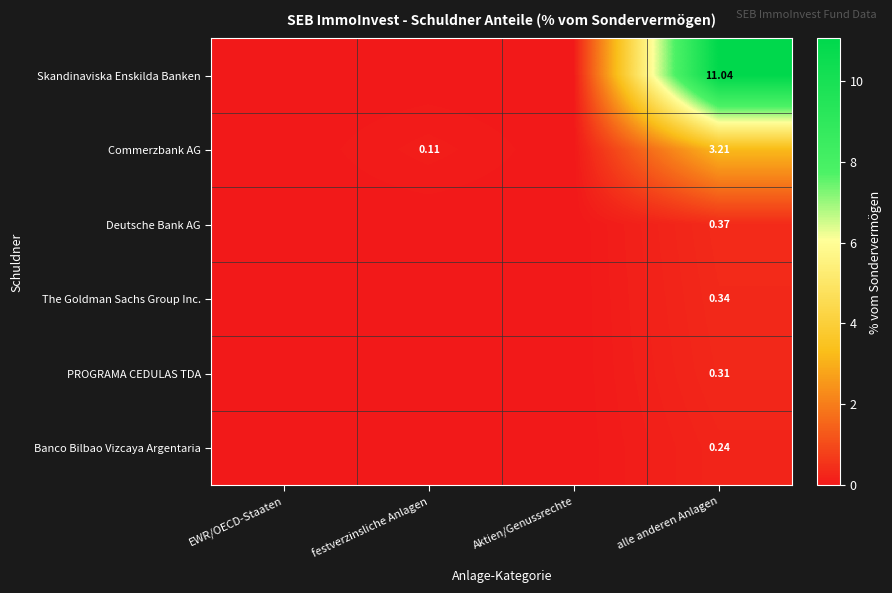

Rank the series at alle anderen Anlagen from lowest to highest value.

Banco Bilbao Vizcaya Argentaria, PROGRAMA CEDULAS TDA, The Goldman Sachs Group Inc., Deutsche Bank AG, Commerzbank AG, Skandinaviska Enskilda Banken